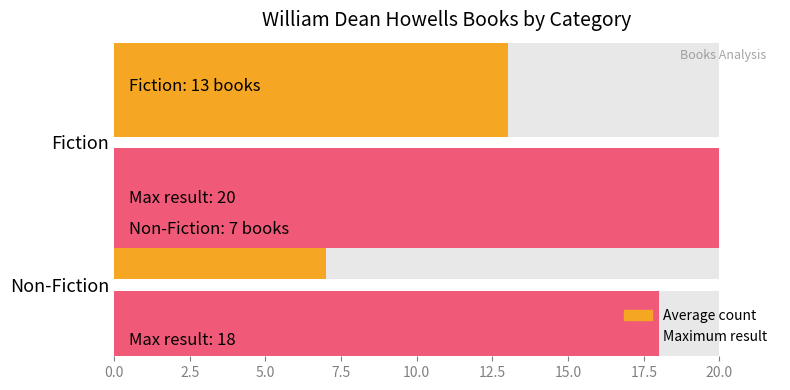

Between Fiction and Non-Fiction, which series saw the biggest shift?

Average count